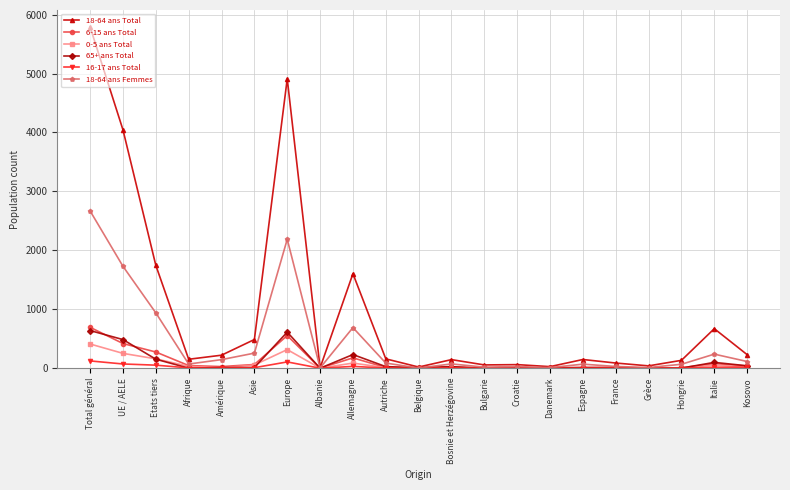

What position from the left is Bulgarie?

13